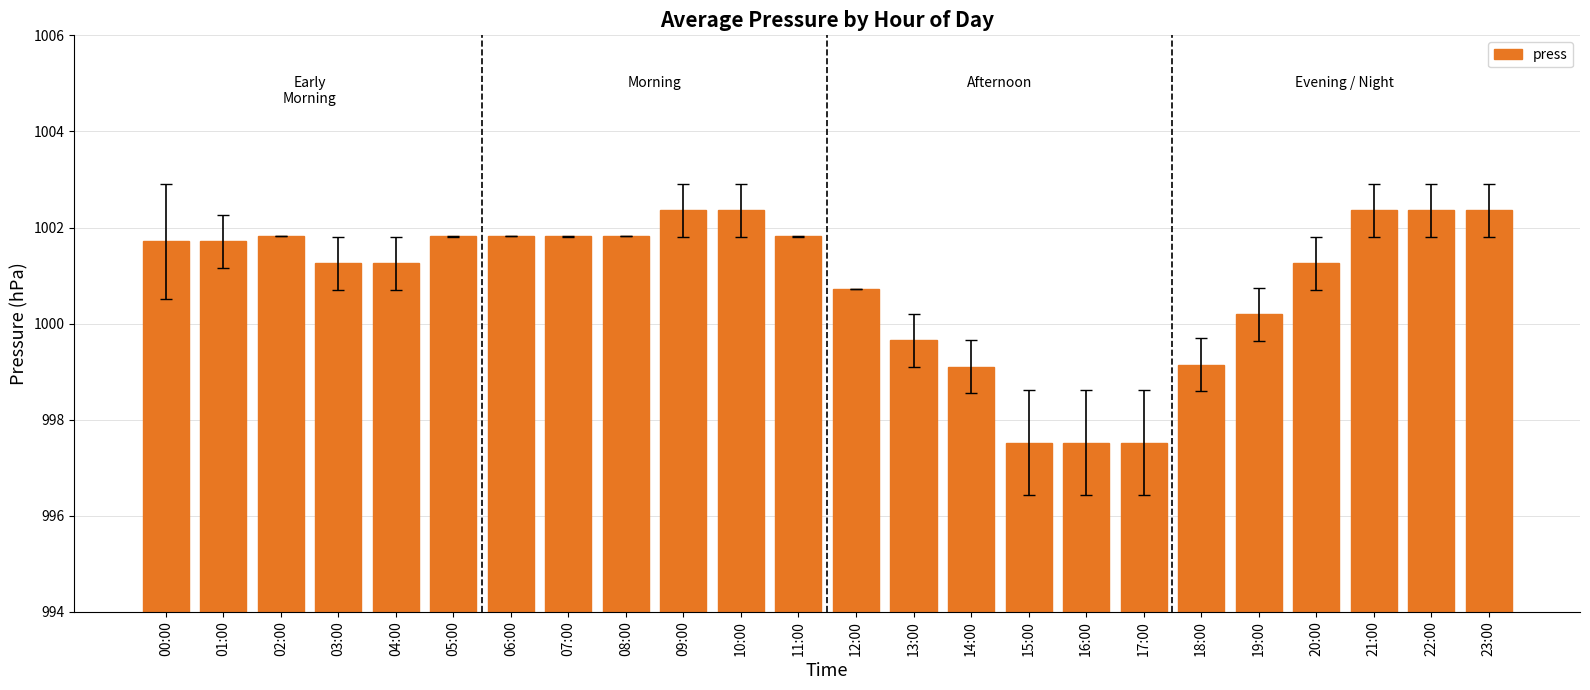

What position from the right is 08:00?

16